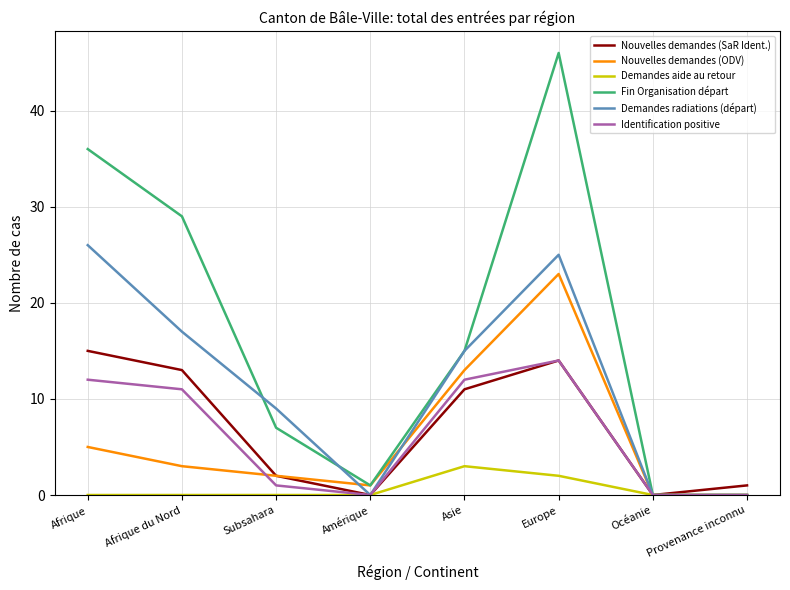

What are all the series names shown in the legend?

Nouvelles demandes (SaR Ident.), Nouvelles demandes (ODV), Demandes aide au retour, Fin Organisation départ, Demandes radiations (départ), Identification positive